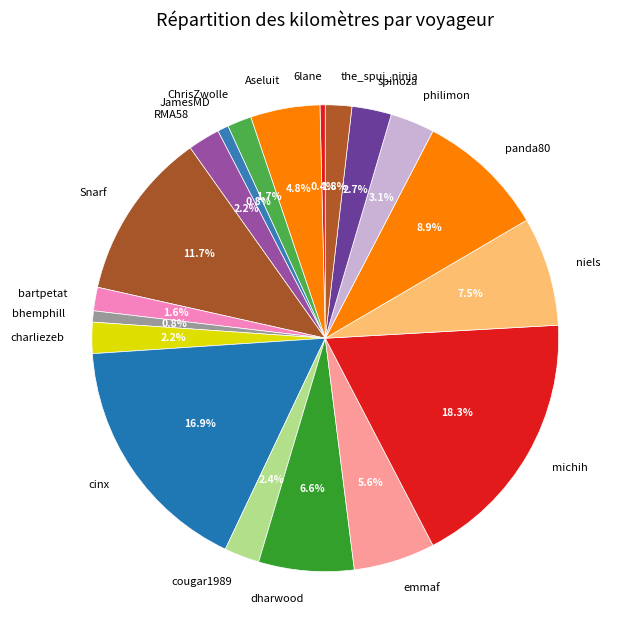

Between niels and cougar1989, which is larger?

niels